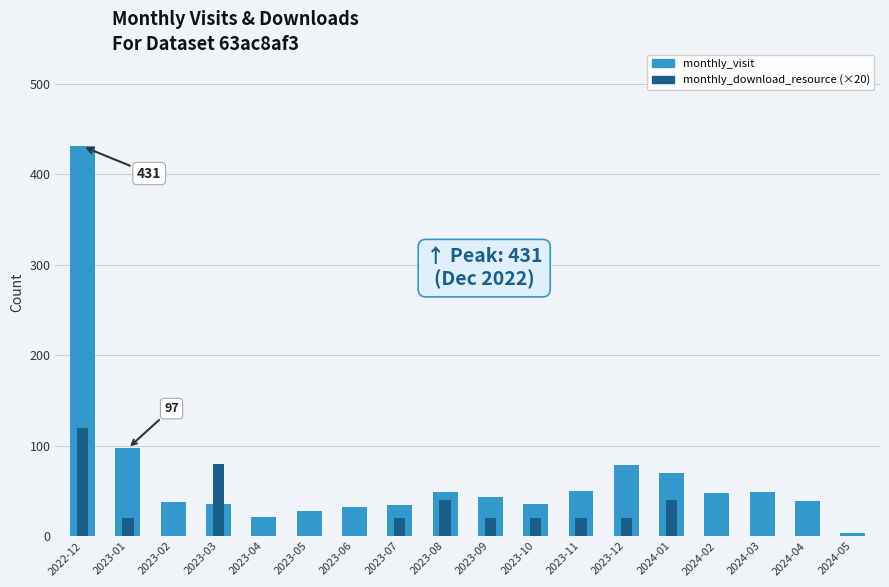

How many data points in monthly_visit are above 43?

8